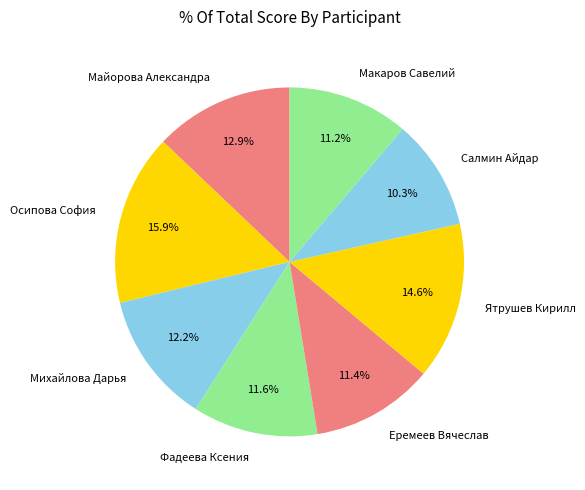

Does Ятрушев Кирилл account for over 50% of the chart?

No